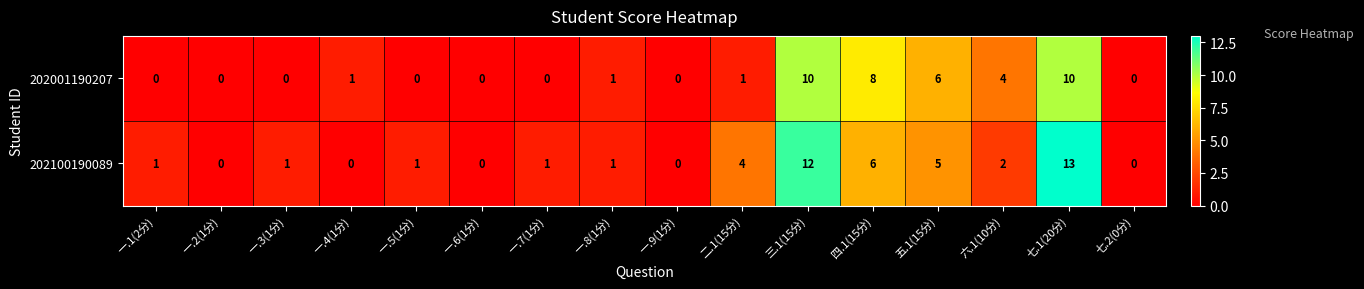

What is the greatest value displayed?

13